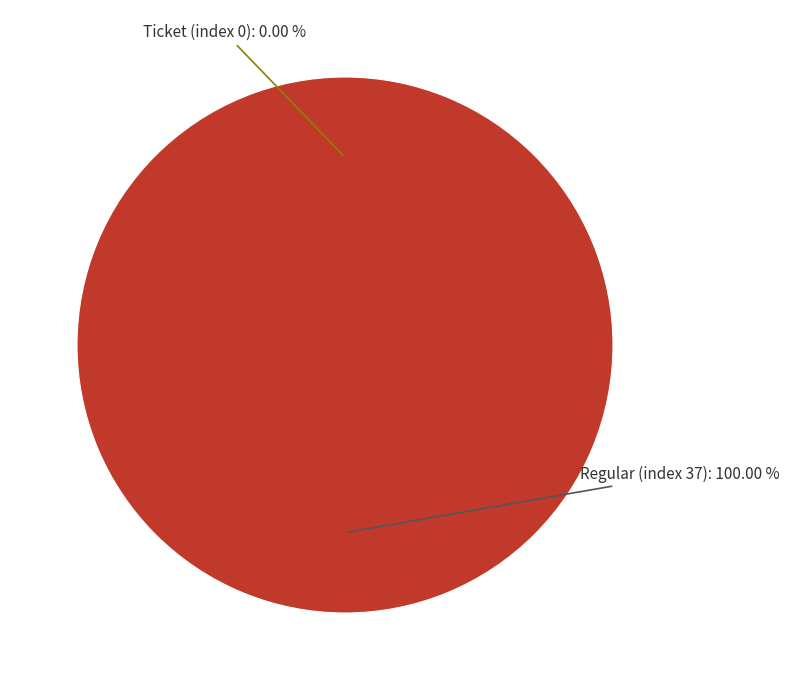

To the nearest percent, what is the combined percentage of Ticket (index 0) and Regular (index 37)?

100%